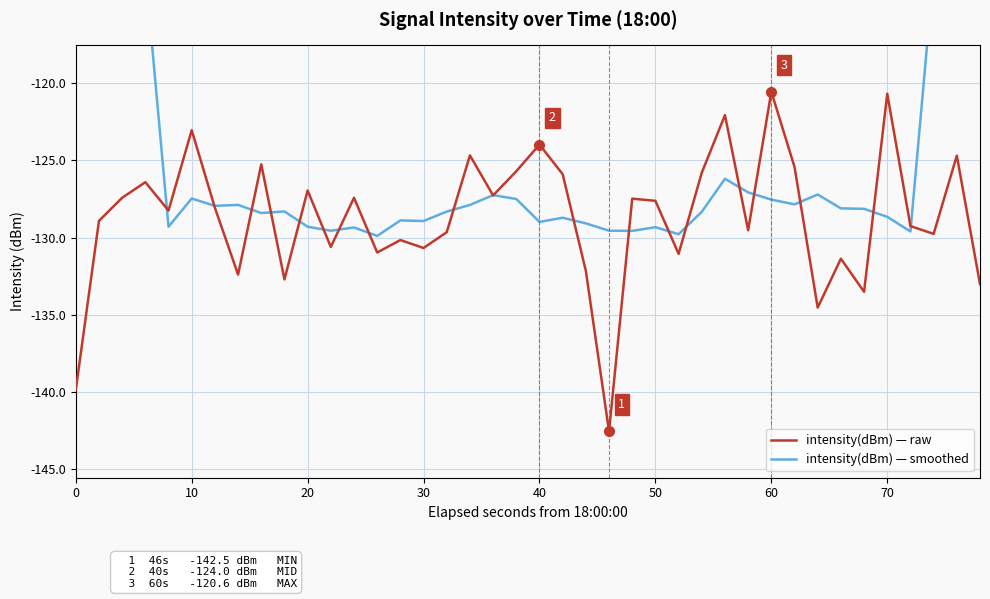

The intensity(dBm) — raw series shows -130.7 at 30. True or false?

True